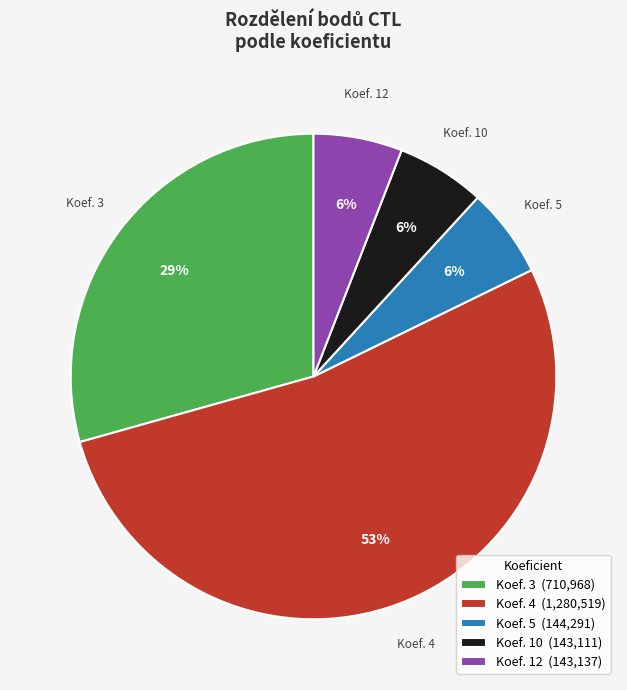

Does Koef. 12 (143,137) account for over 50% of the chart?

No